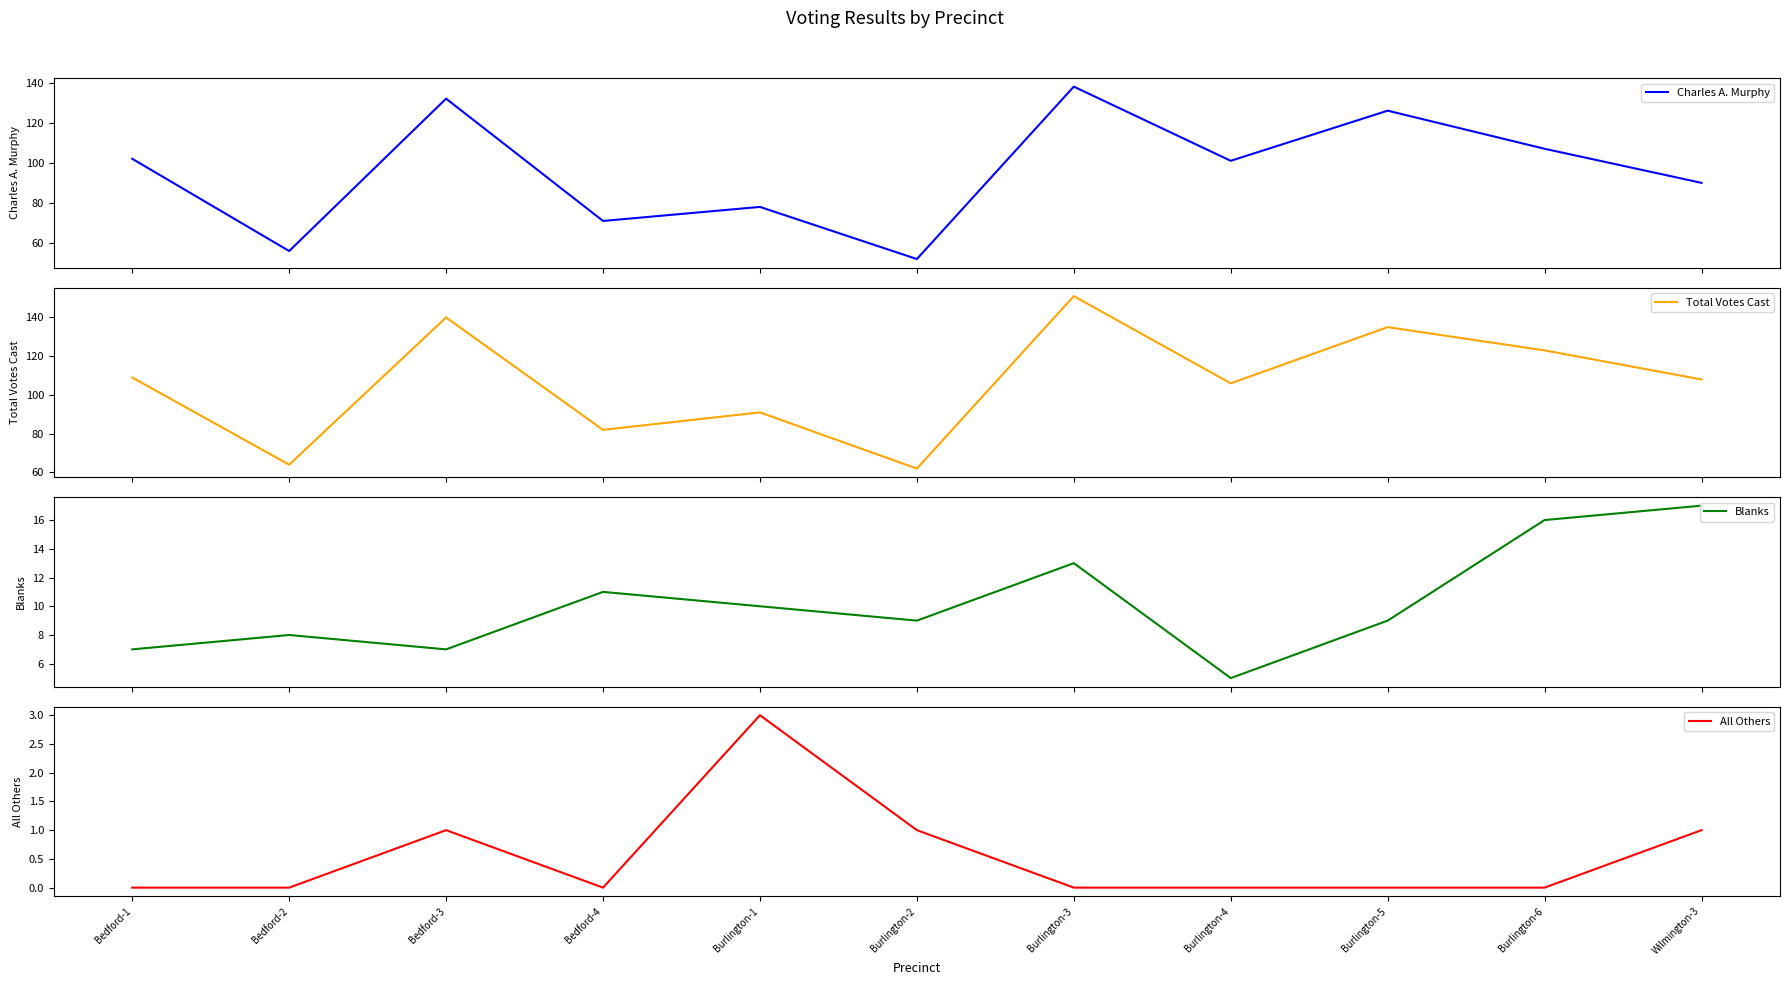

The value of Blanks at Burlington-3 is 13. True or false?

True